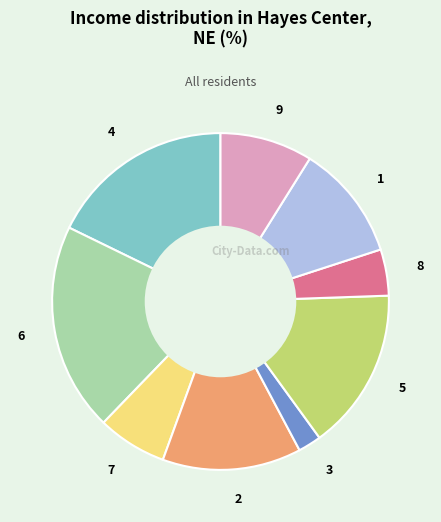

Is there a majority slice in this chart?

No